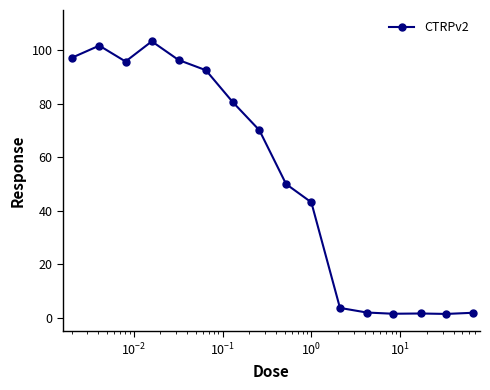

What is the average value?

52.7